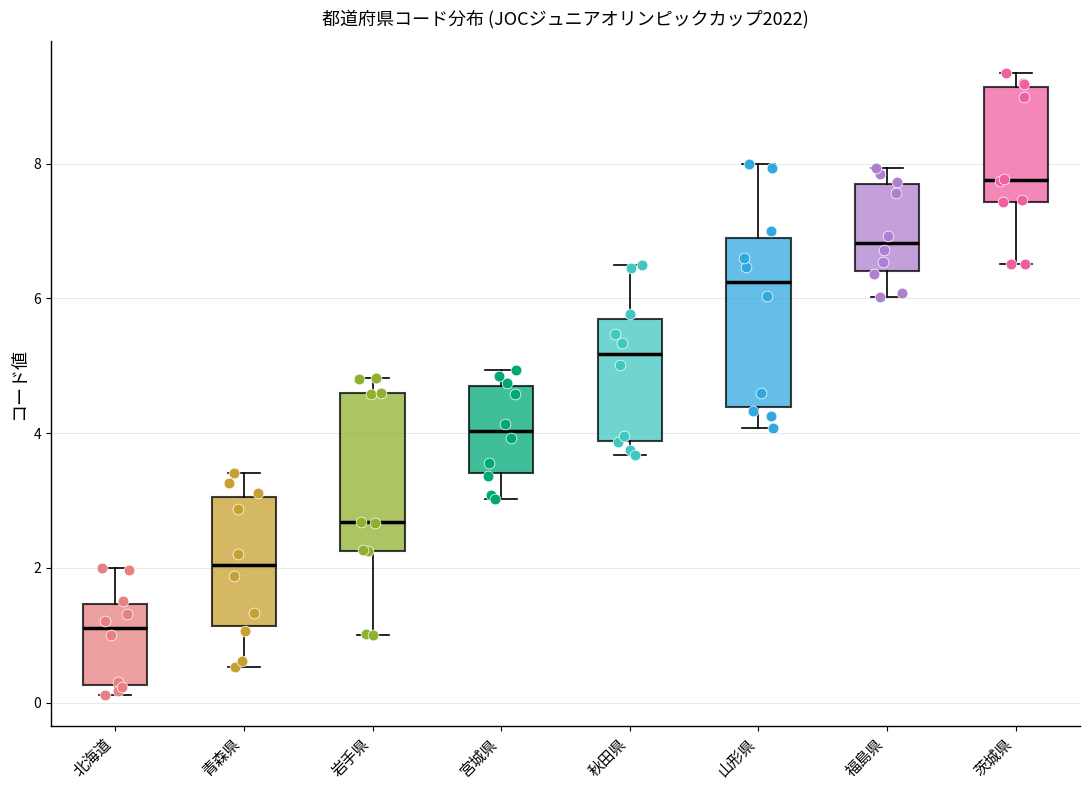

Where does the lower whisker of the box for 福島県 end on the y-axis? The values are not printed on the chart, so give them approximately, as read against the axis.

6.0